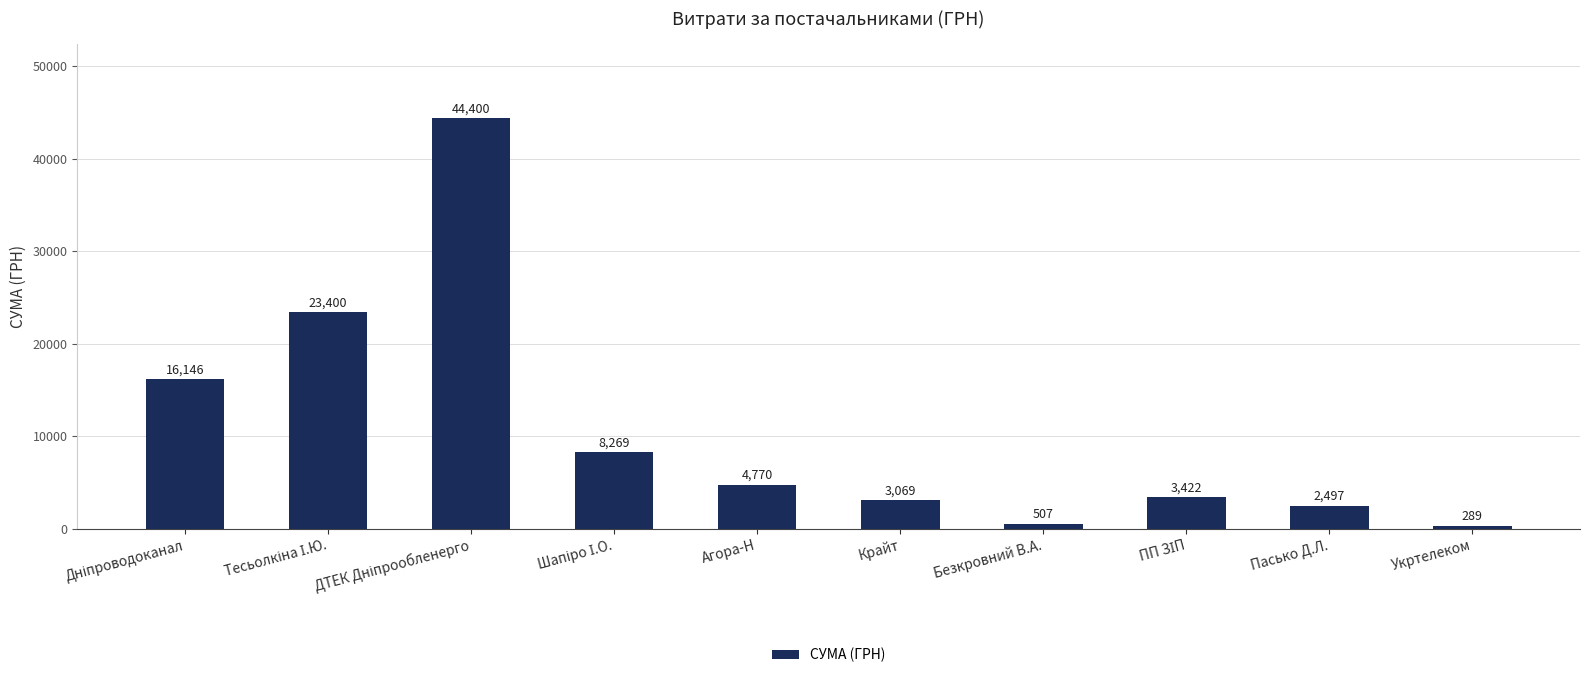

What is the maximum value shown in the chart?

44400.2